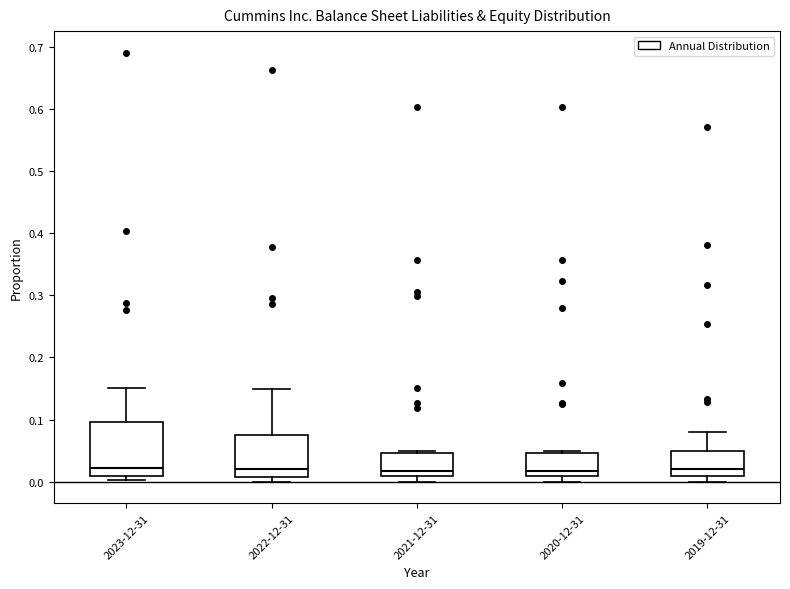

Reading left to right, transcribe this box plot: for each box, give where its median line is, the range the box spans, and where its two whiskers end, as read against the y-axis. The values are not printed on the chart, so give them approximately, as read against the axis.

2023-12-31: median 0.02, box 0.01 to 0.10, whiskers 0.00 to 0.15
2022-12-31: median 0.02, box 0.01 to 0.08, whiskers 0.00 to 0.15
2021-12-31: median 0.02, box 0.01 to 0.05, whiskers 0.00 to 0.05 (just above the box's upper edge)
2020-12-31: median 0.02, box 0.01 to 0.05, whiskers 0.00 to 0.05 (just above the box's upper edge)
2019-12-31: median 0.02, box 0.01 to 0.05, whiskers 0.00 to 0.08